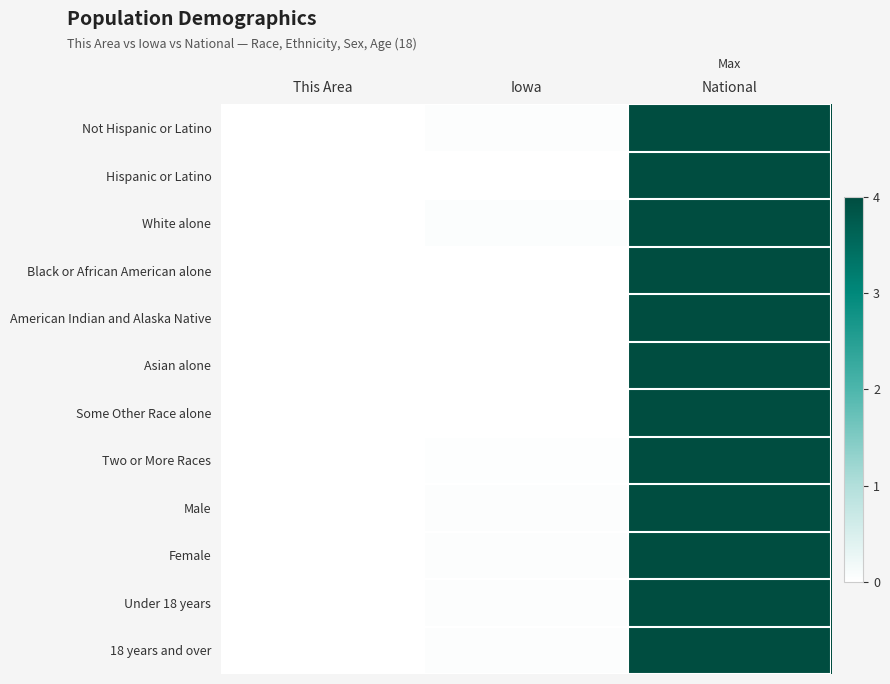

How many data points does each series have?

3